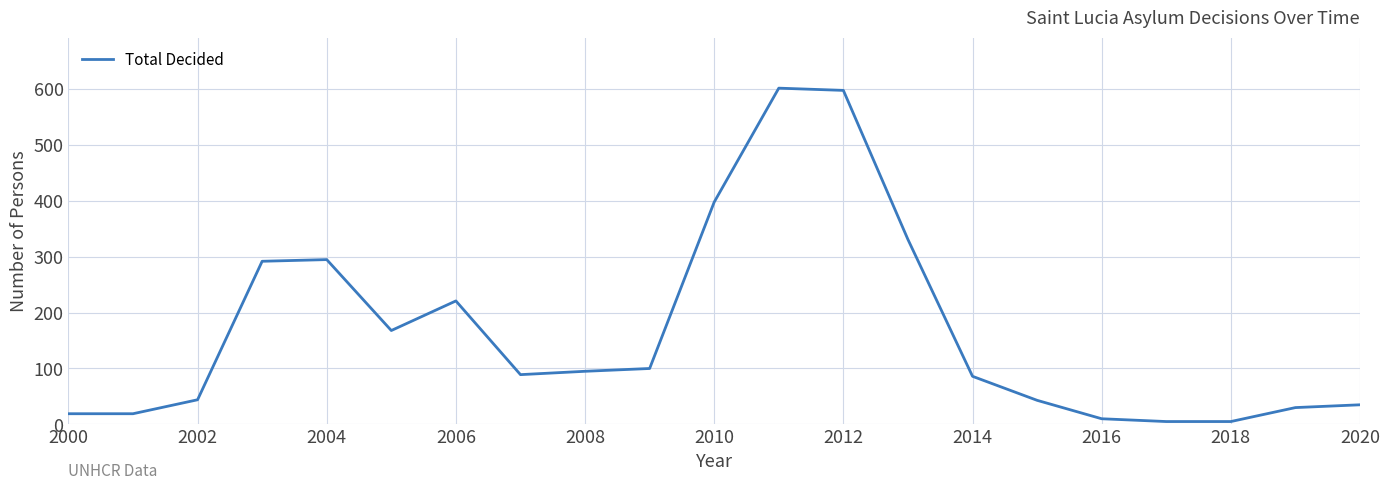

What is the maximum value shown in the chart?

602